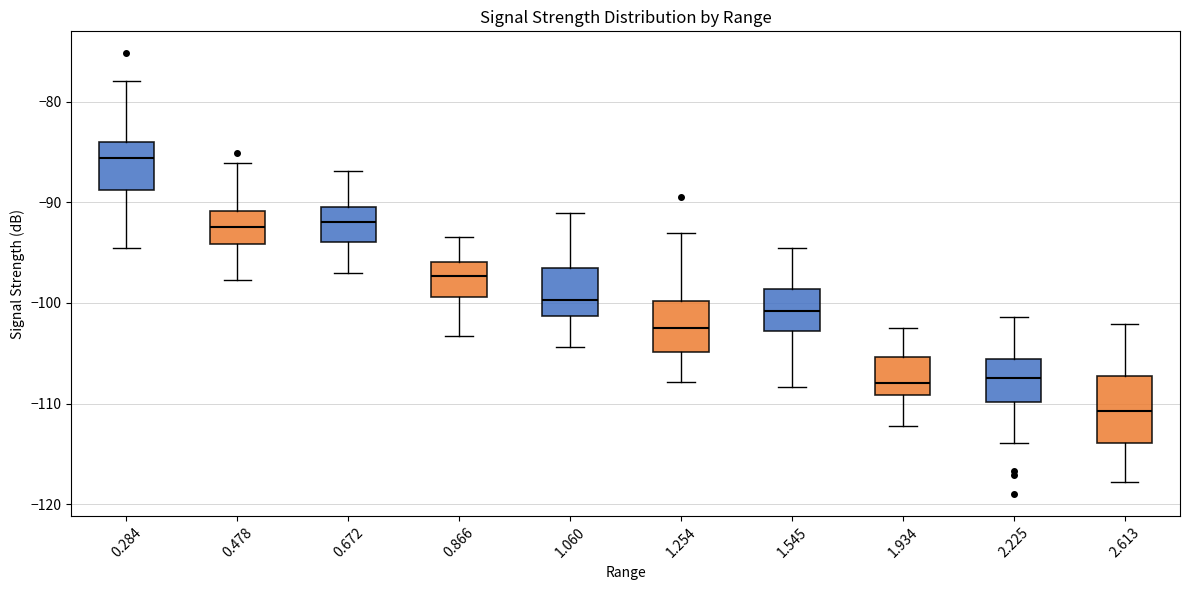

Where does the median line of the box at x = 0.866 sit on the y-axis? The values are not printed on the chart, so give them approximately, as read against the axis.

-97